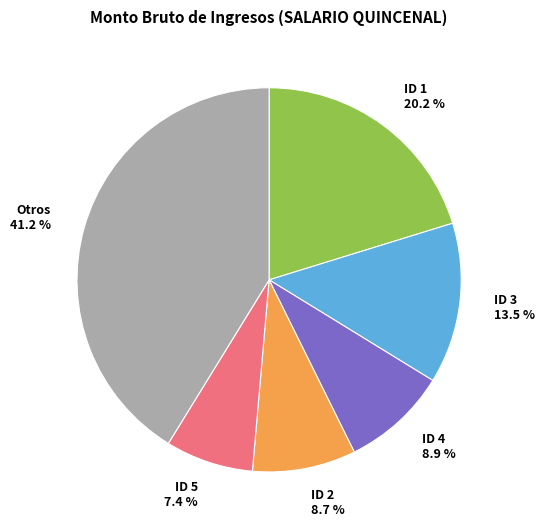

Is there any slice that represents more than half of the pie?

No